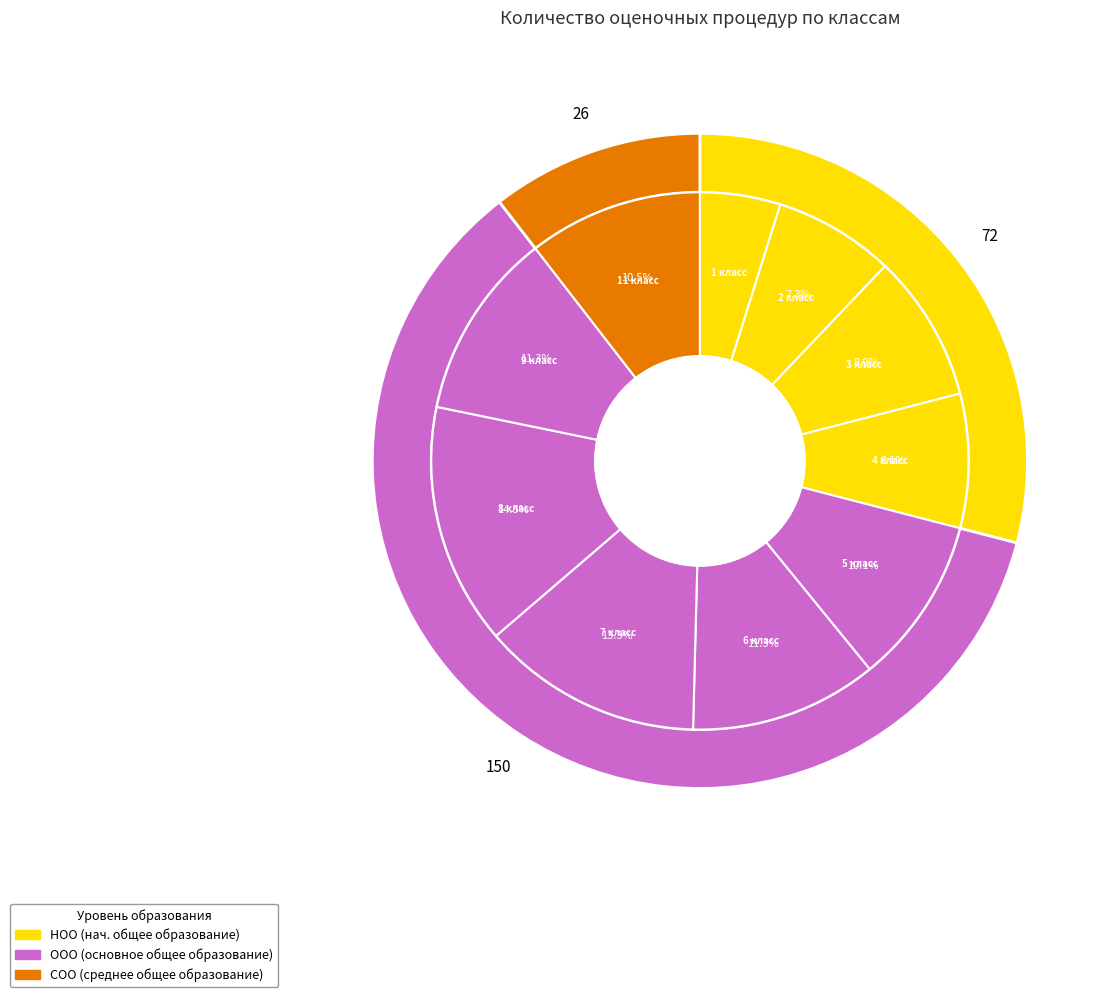

Which slice is the smallest?

1 класс